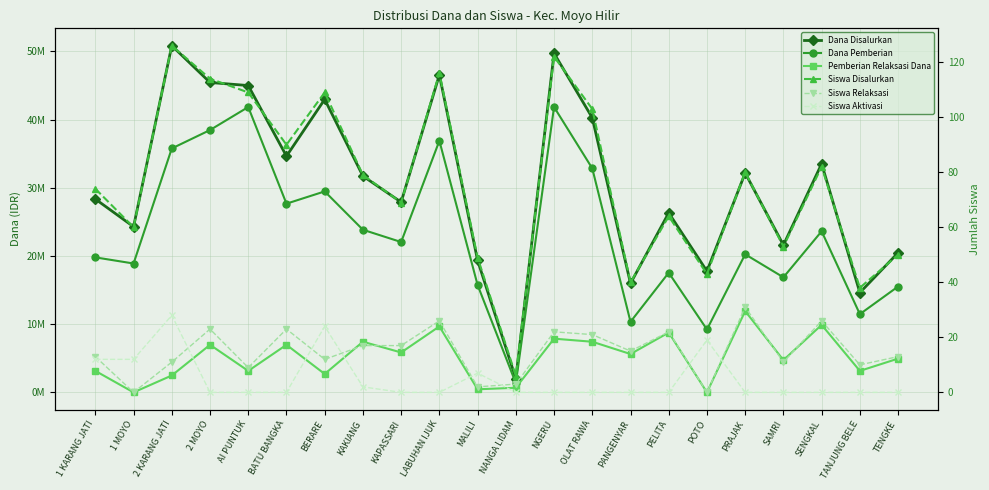

What is the difference between the Pemberian Relaksasi Dana values at BATU BANGKA and MALILI?

6525000